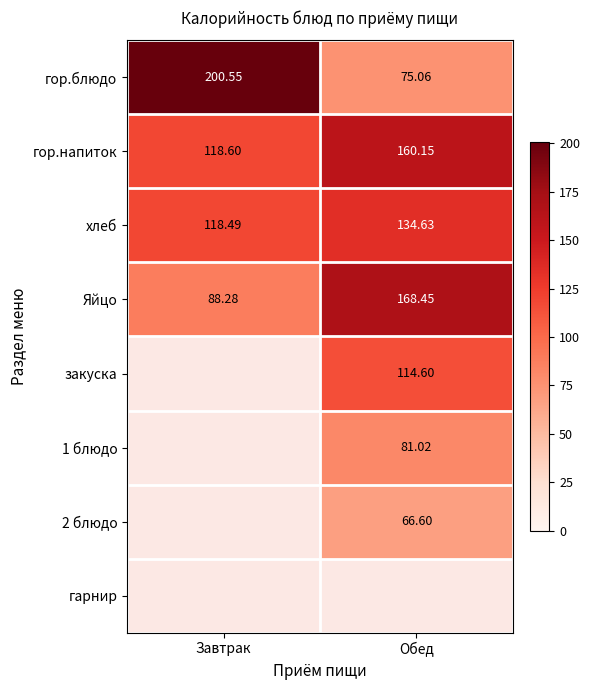

List the labels in order of гор.напиток value, smallest first.

Завтрак, Обед